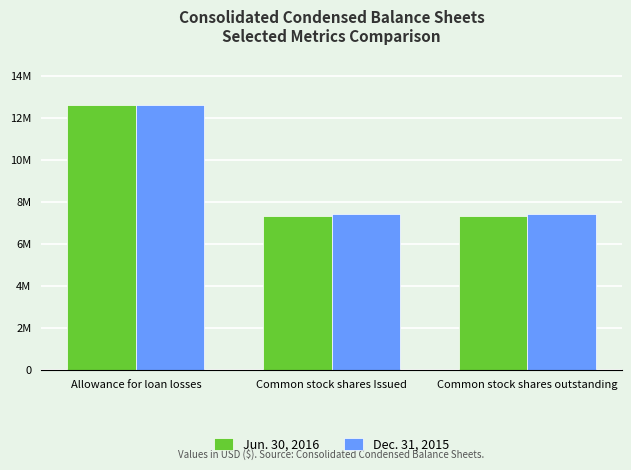

Count the Jun. 30, 2016 values in the range 7324233 to 12604000.

3